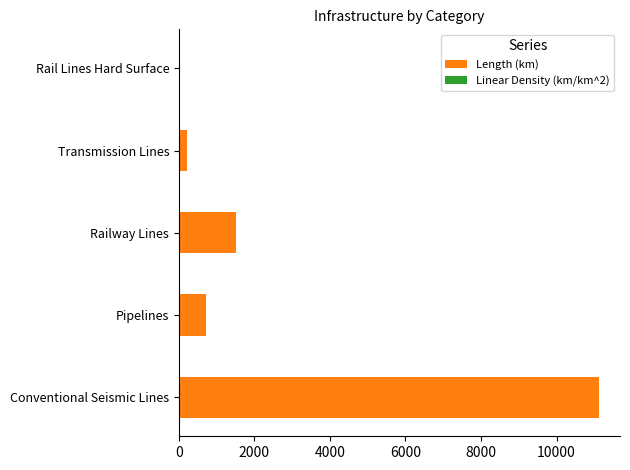

At which label does Length (km) reach its peak?

Conventional Seismic Lines